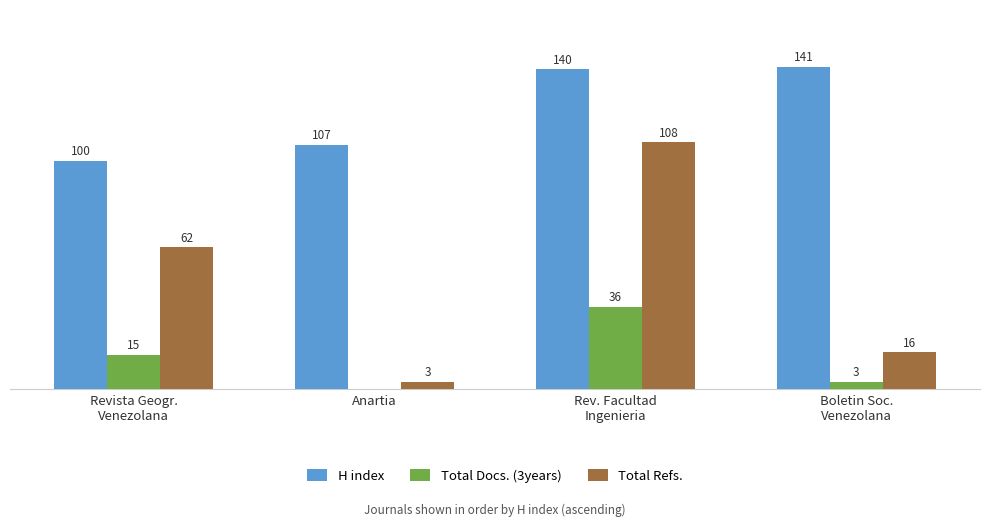

Which series has the largest total across all categories?

H index